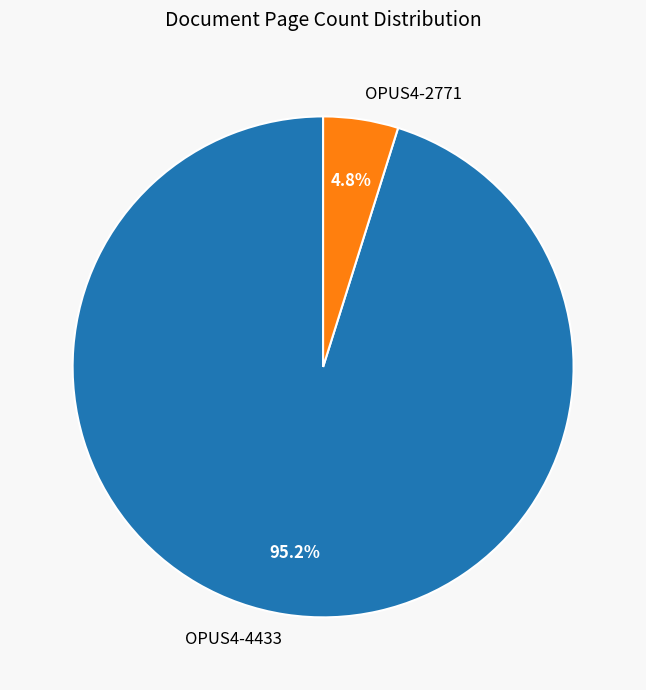

To the nearest percent, what is the average slice percentage?

50%